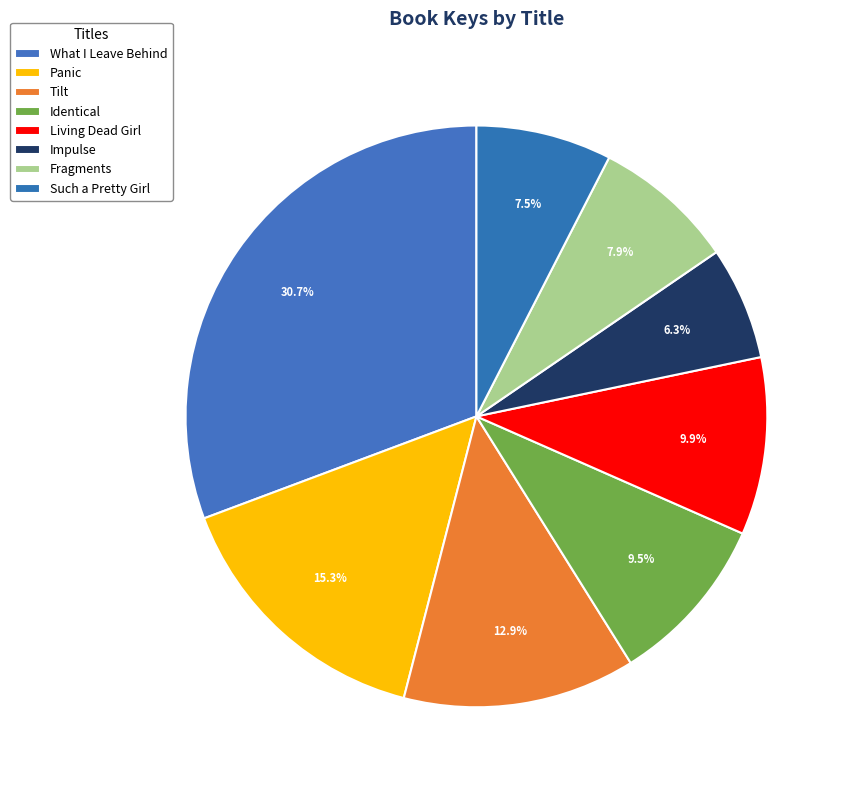

How many segments does this pie chart have?

8